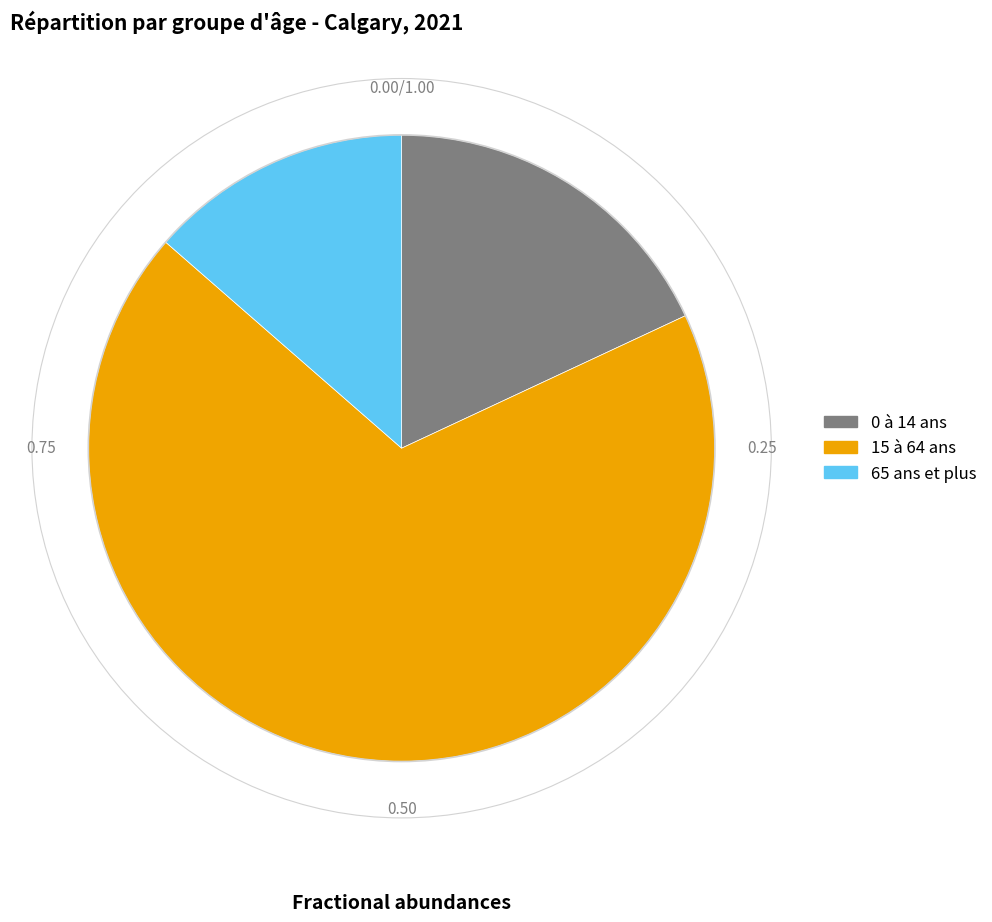

Approximately how many times larger is the value at 15 à 64 ans compared to 0 à 14 ans?

3.8